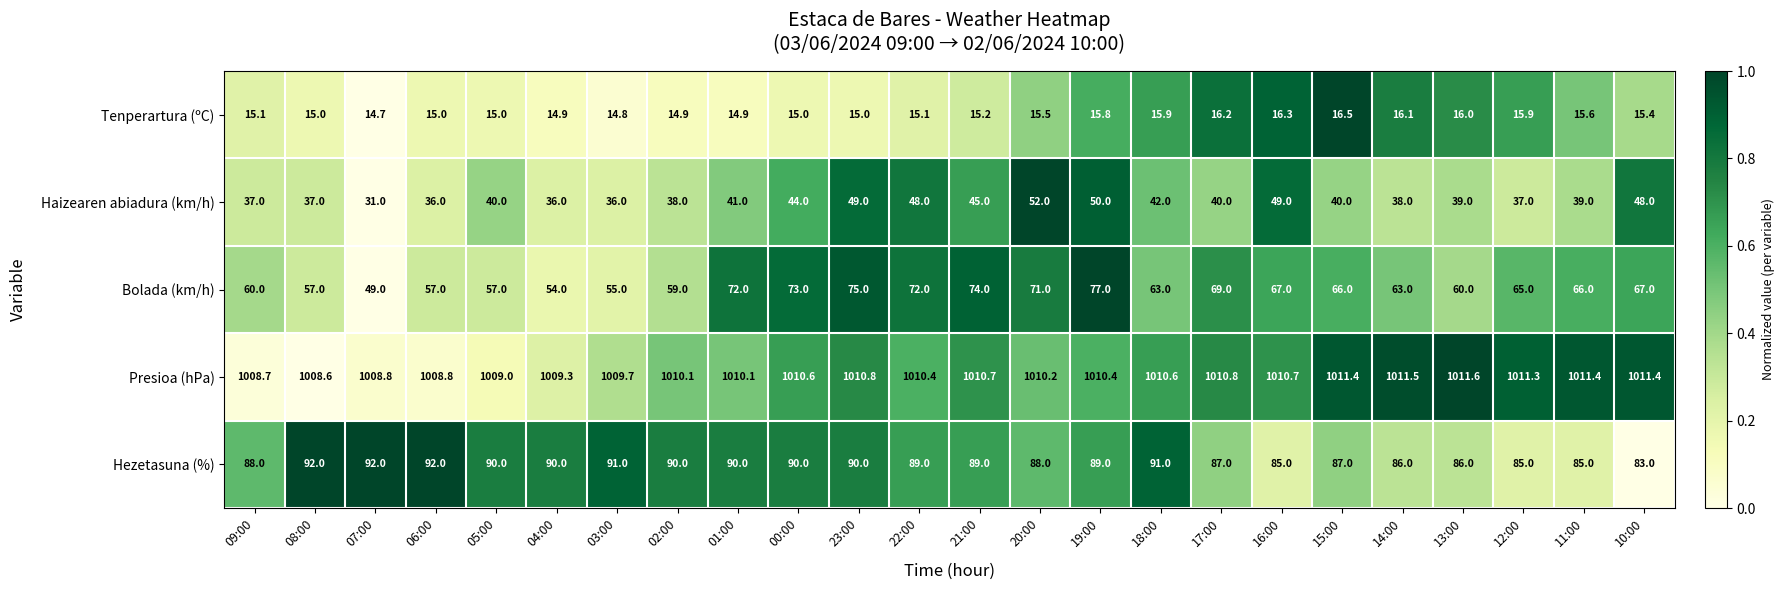

What is the greatest value displayed?

1011.6